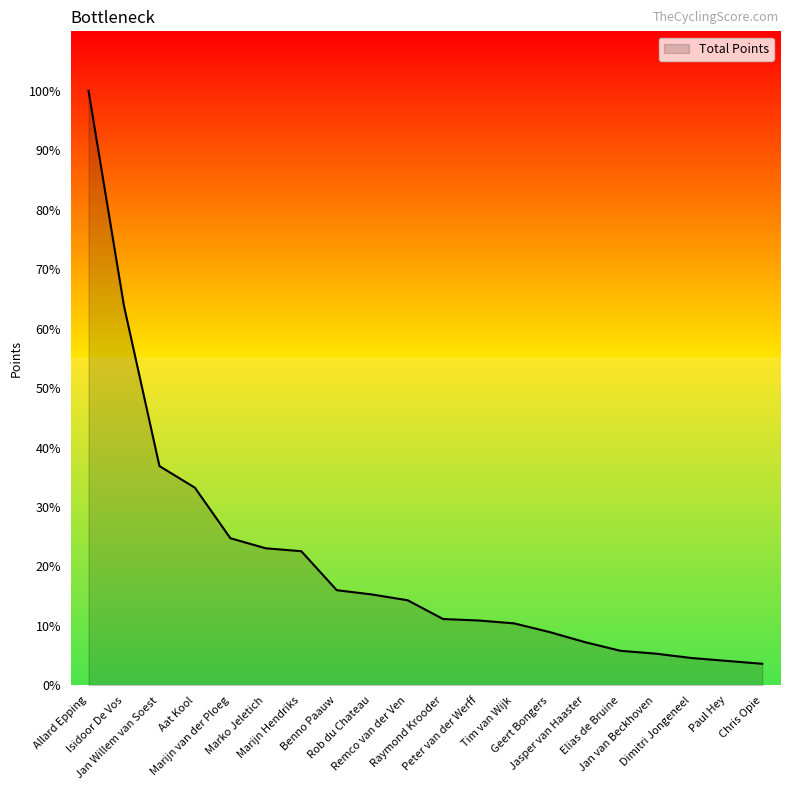

Approximately how many times larger is the value at Isidoor De Vos compared to Marijn Hendriks?

2.8